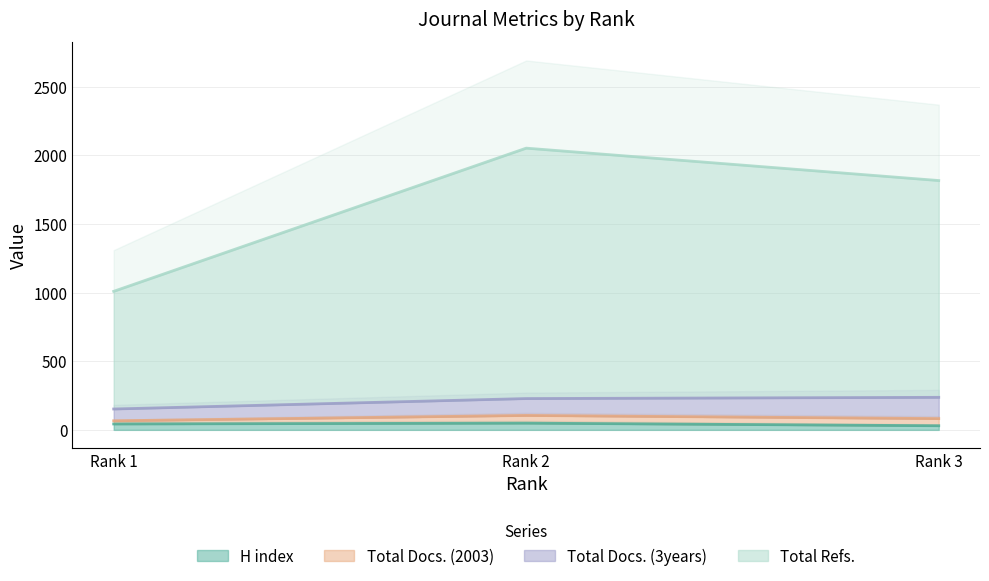

How many values in the Total Docs. (2003) series are below 1816?

1